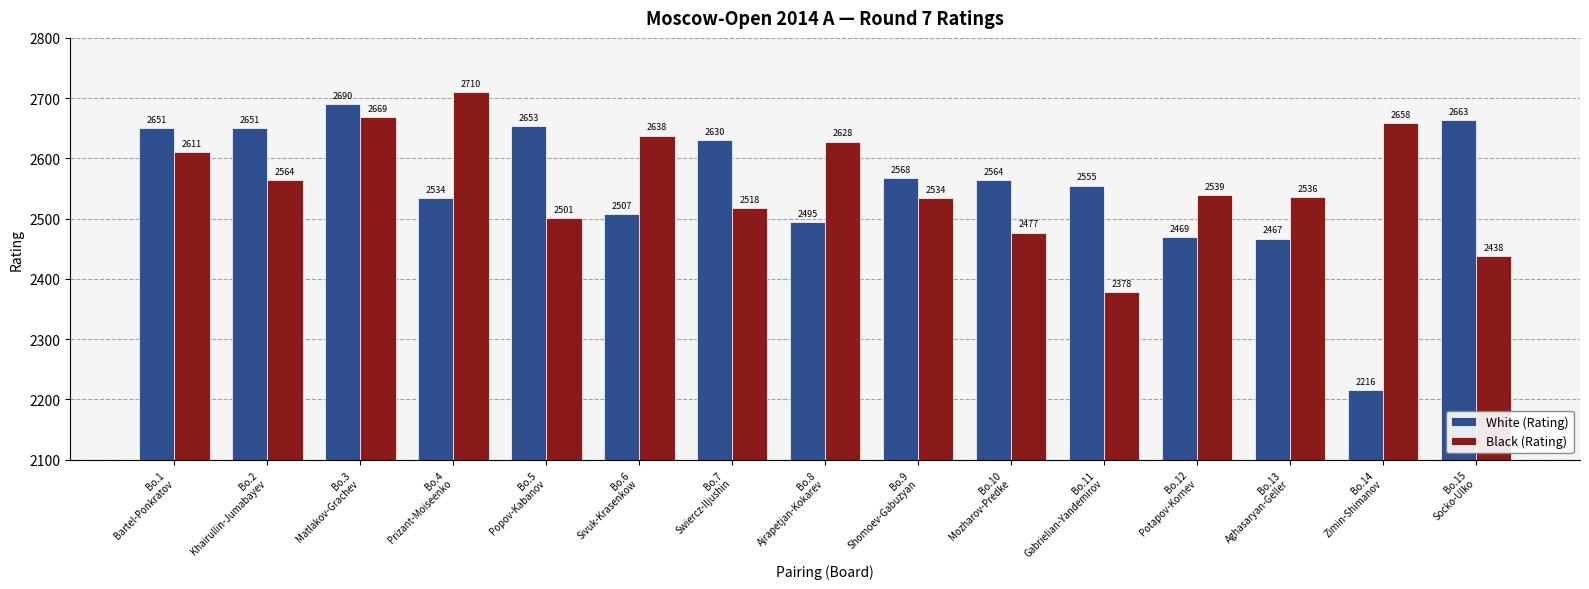

What value does the White (Rating) series have at Bo.6
Sivuk-Krasenkow, to the nearest 5?

2505